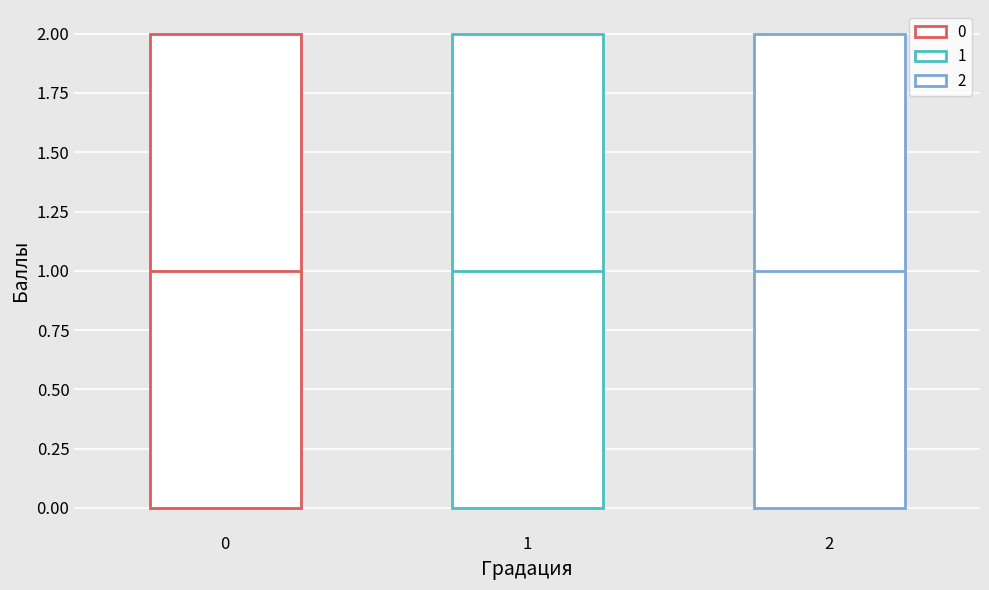

Where is the upper edge of the box at x = 1 on the y-axis? The values are not printed on the chart, so give them approximately, as read against the axis.

2